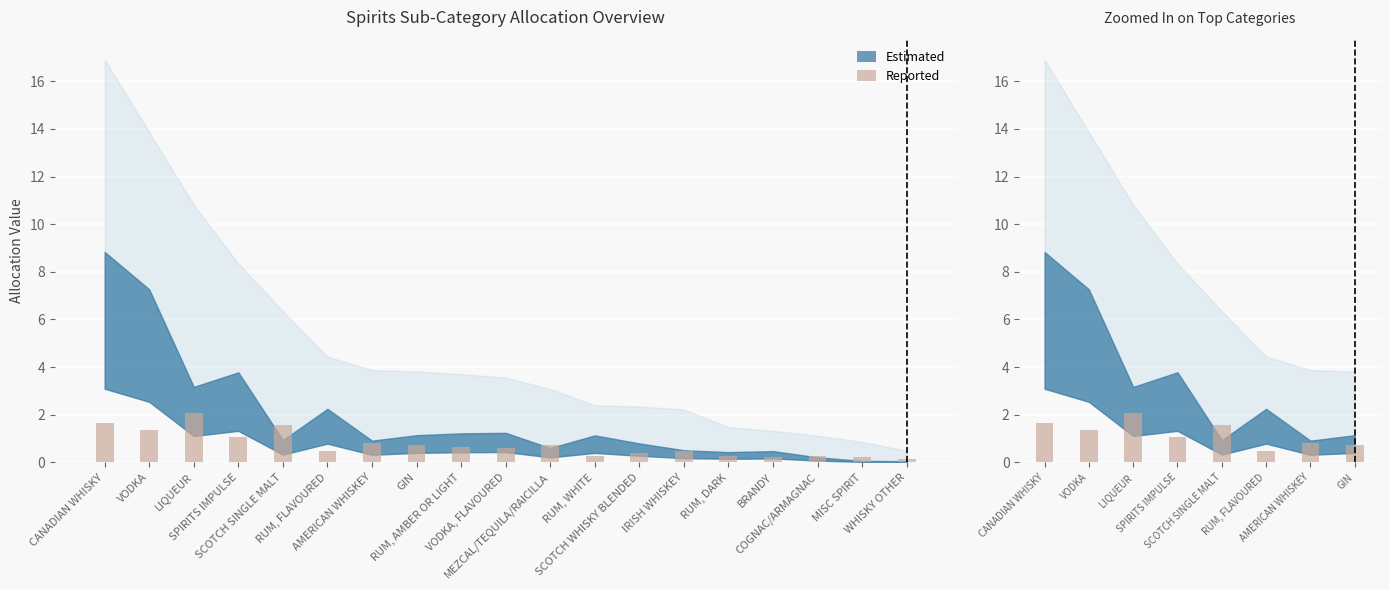

At which label does the data first exceed 1?

CANADIAN WHISKY